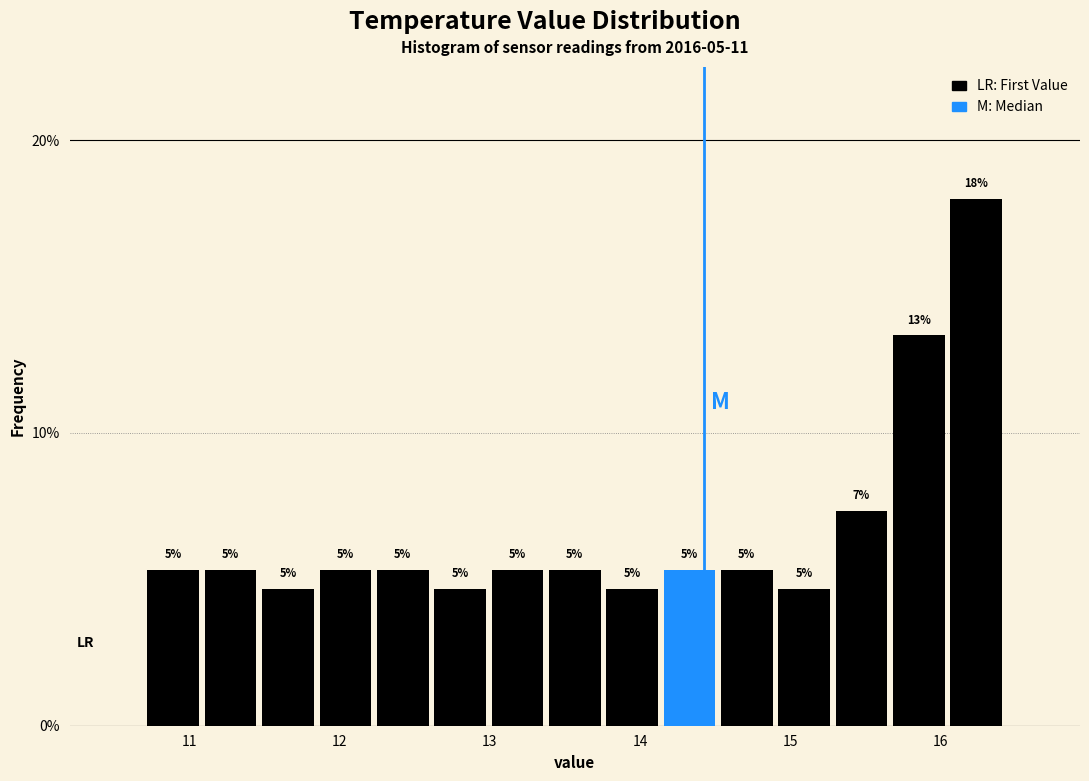

Read against the x-axis, roughly where is the centre of the tallest bar?

16.2